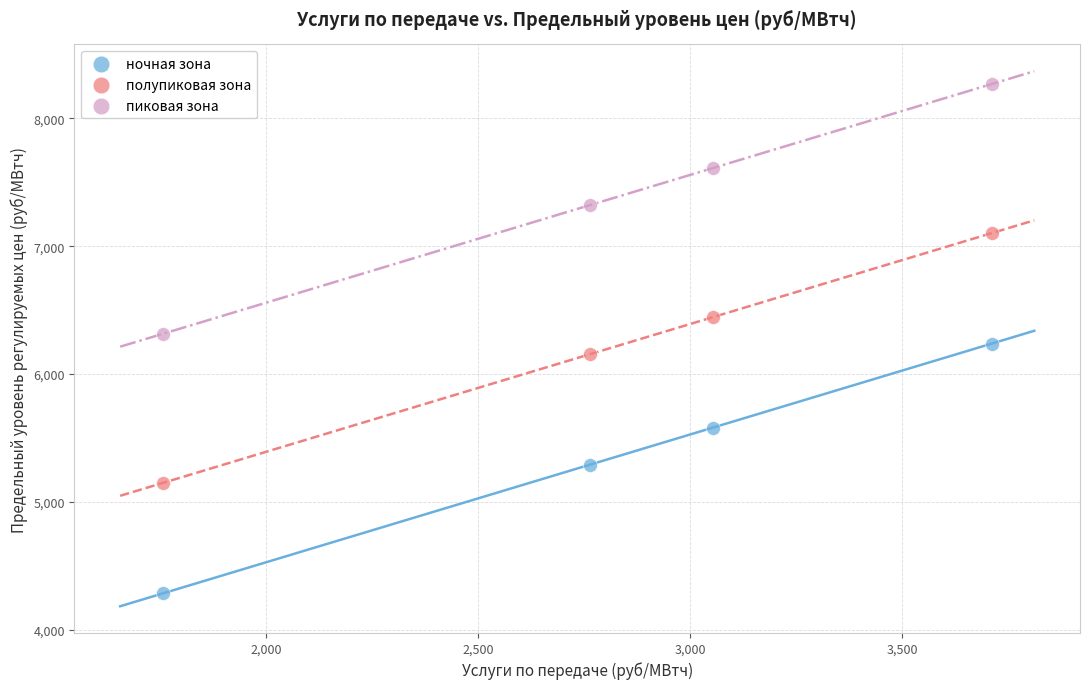

What is the X range (max minus min) for the scatter plot?

1954.1